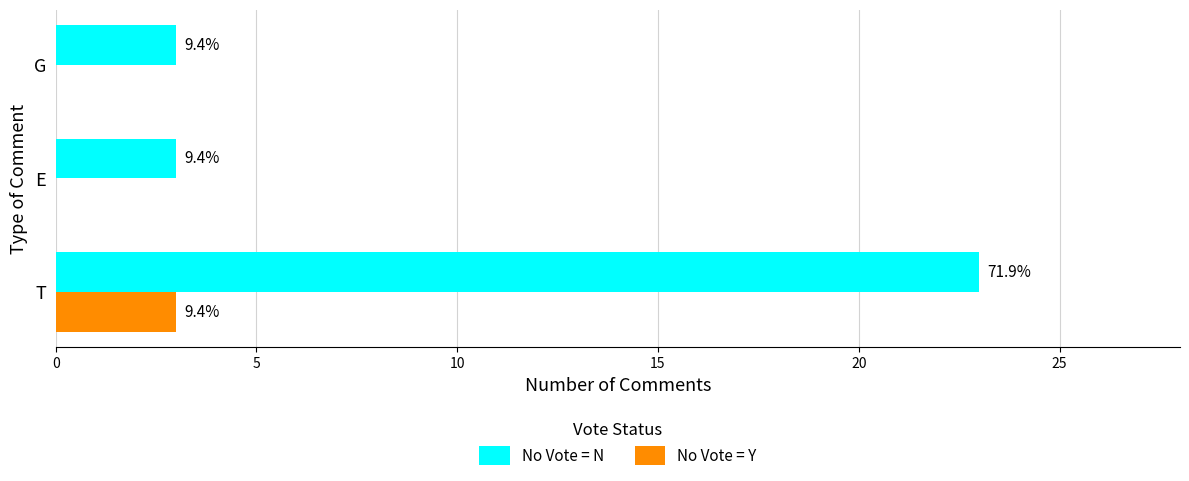

What is the difference between the maximum and minimum values in the No Vote = Y series?

3